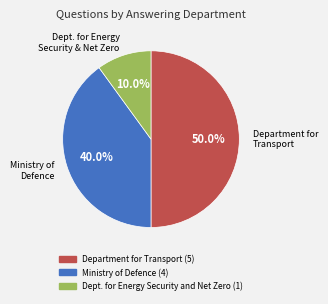

Count the number of slices in the pie.

3